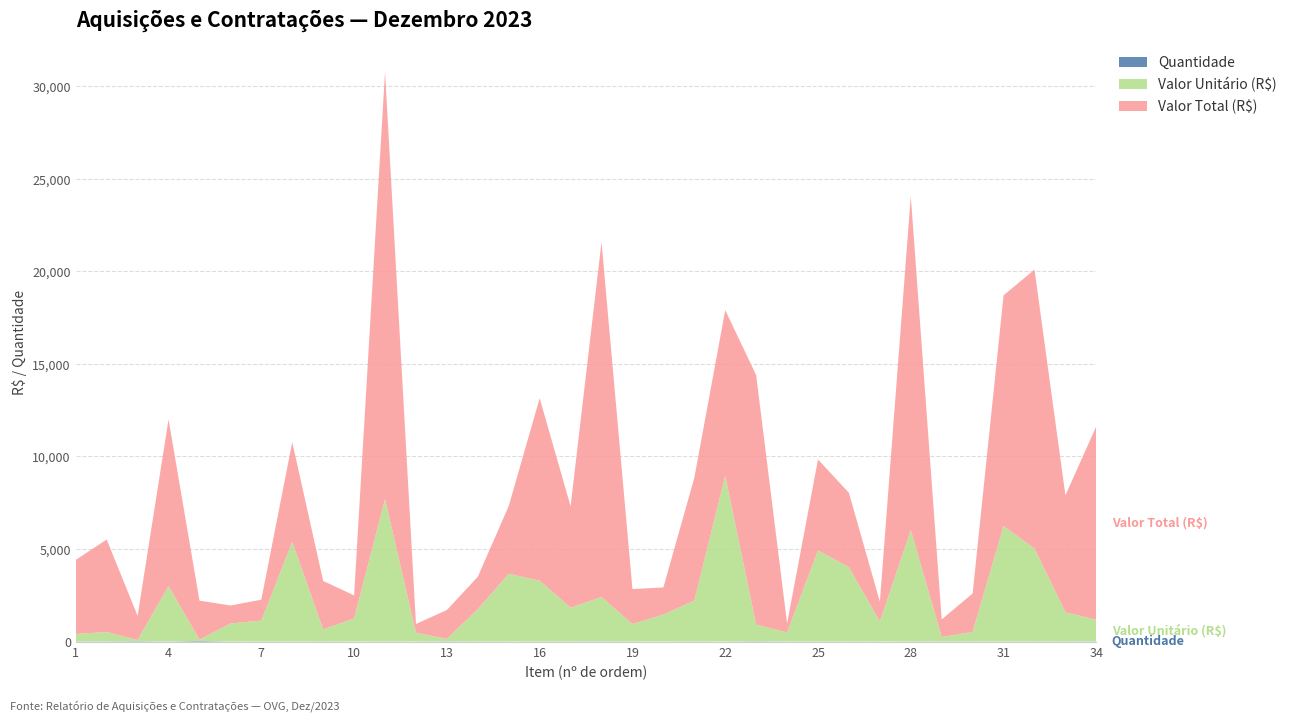

Reading left to right, extract all data points from this chart.

Valor Unitário (R$): 400.0	500.0	65.0	2999.0	66.0	972.0	1130.0	5385.0	653.8	1245.0	7695.0	473.8	130.0	1749.0	3660.0	3285.0	1825.8	2396.8	944.7	1459.2	2209.3	8950.2	898.5	488.0	4917.0	4014.0	1075.0	6015.0	238.0	519.0	6233.0	5022.0	1579.0	1162.7
Valor Total (R$): 4000.0	5000.0	1300.0	8997.0	2112.0	972.0	1130.0	5385.0	2615.2	1245.0	23085.0	473.8	1560.0	1749.0	3660.0	9855.0	5477.2	19174.0	1889.5	1459.2	6627.9	8950.2	13477.4	488.0	4917.0	4014.0	1075.0	18045.0	952.0	2076.0	12466.0	15066.0	6316.0	10463.9
Quantidade: 10.0	10.0	20.0	3.0	32.0	1.0	1.0	1.0	4.0	1.0	3.0	1.0	12.0	1.0	1.0	3.0	3.0	8.0	2.0	1.0	3.0	1.0	15.0	1.0	1.0	1.0	1.0	3.0	4.0	4.0	2.0	3.0	4.0	9.0